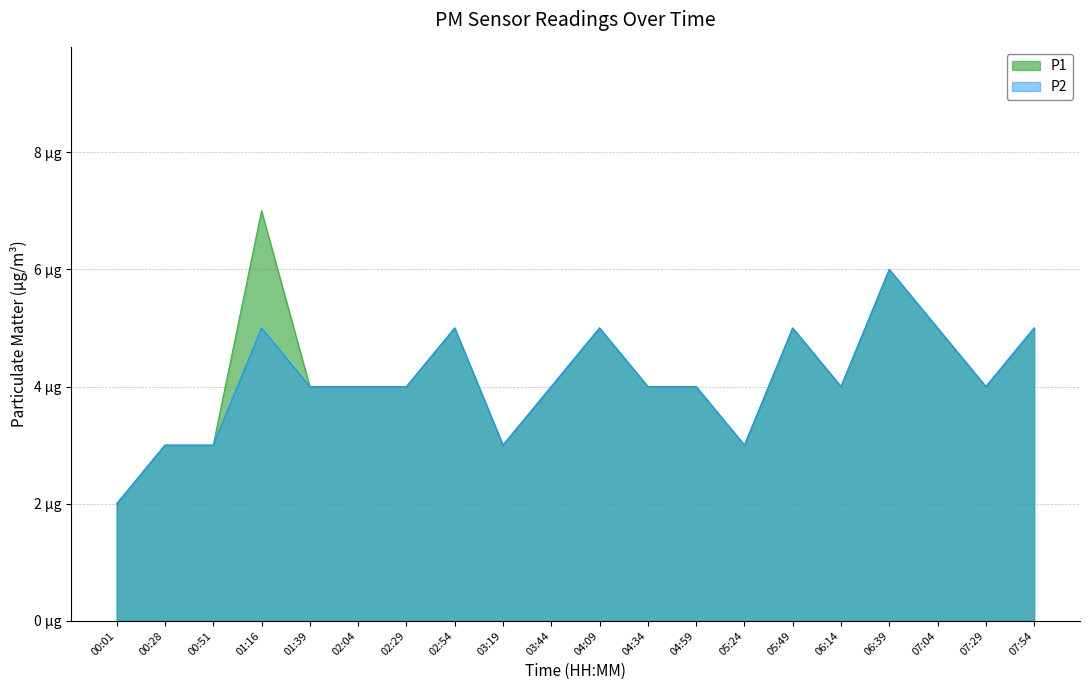

Rank the series by their average value, from highest to lowest.

P1, P2